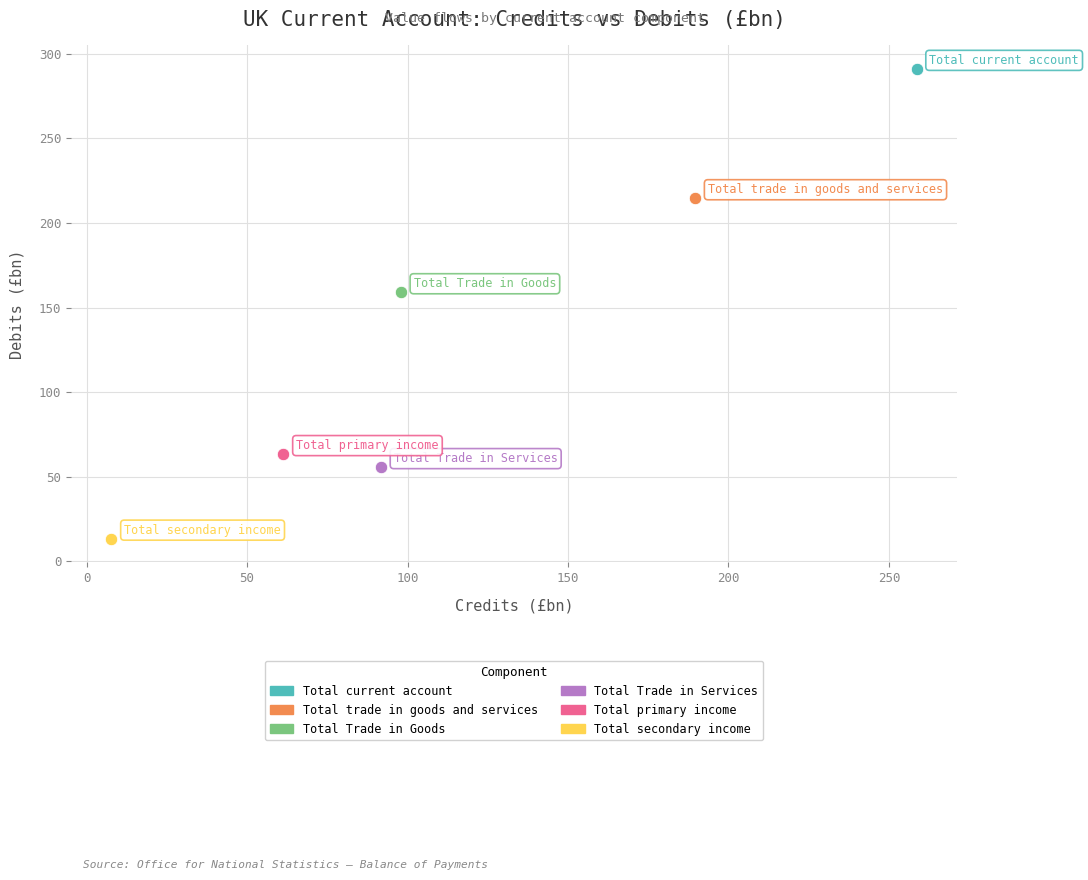

Which series contains the lowest Y value?

Total secondary income